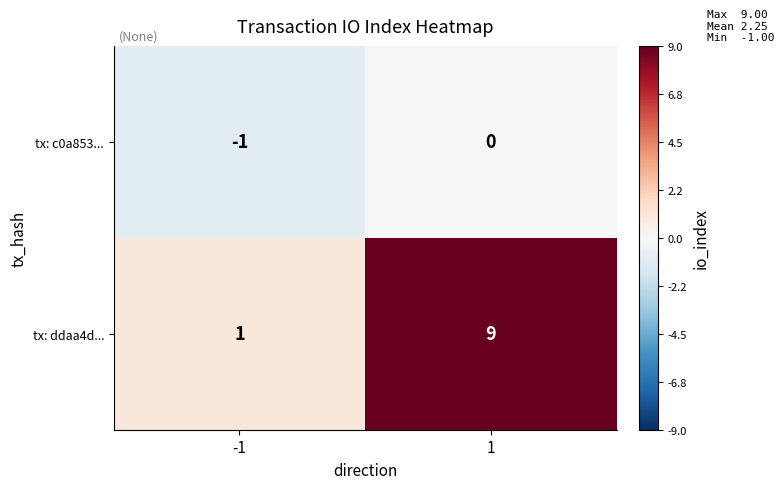

The value of tx: c0a853... at -1 is -1. True or false?

True